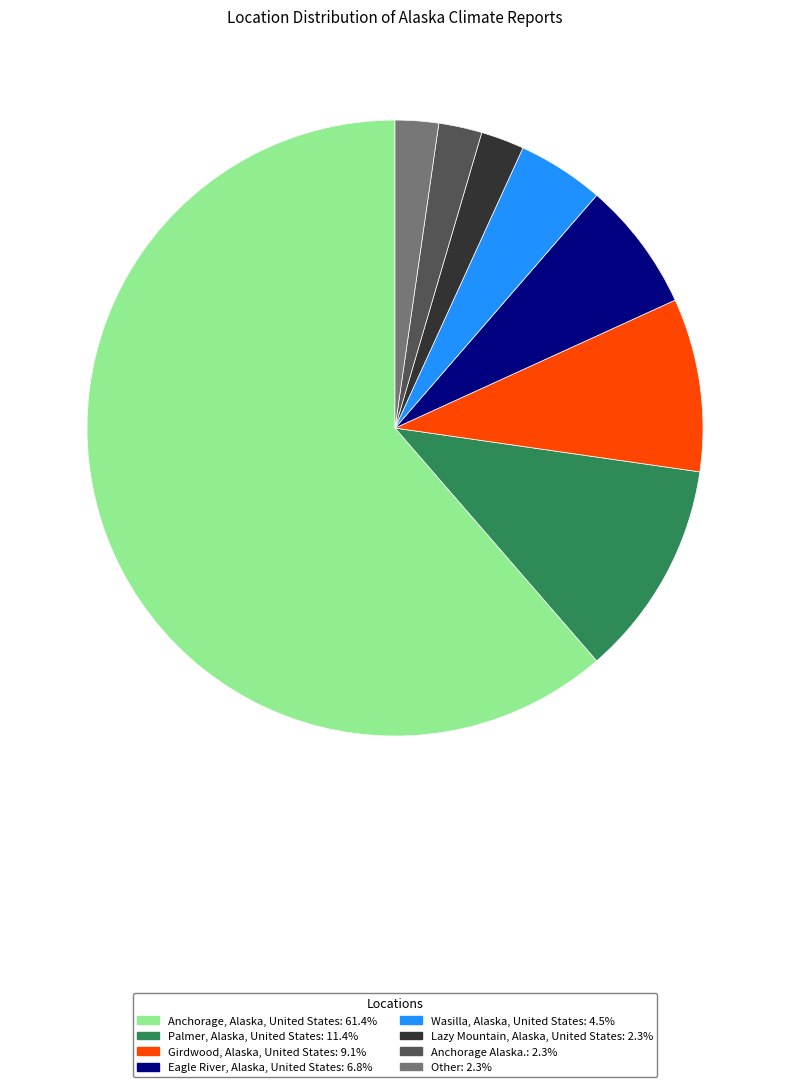

What is the largest slice in the pie chart?

Anchorage, Alaska, United States